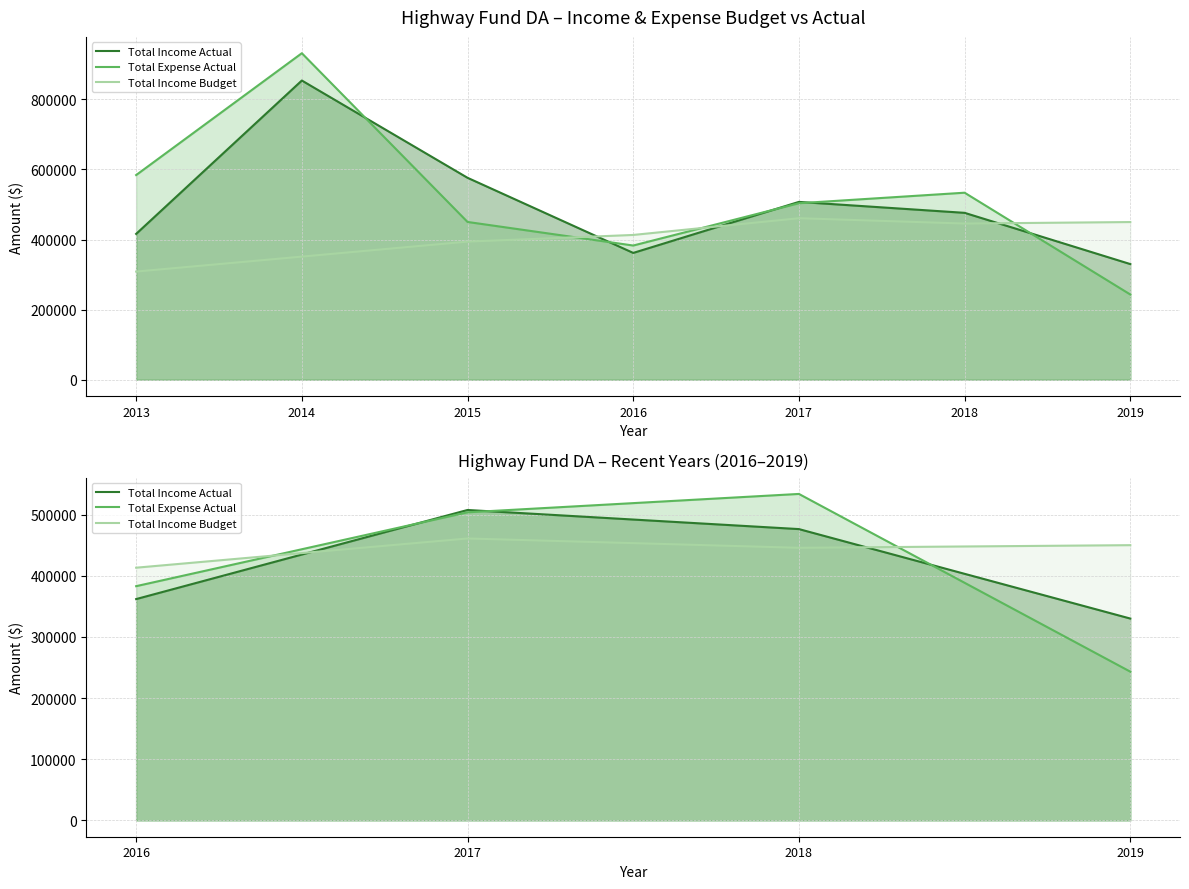

Does the chart have visible grid lines?

Yes